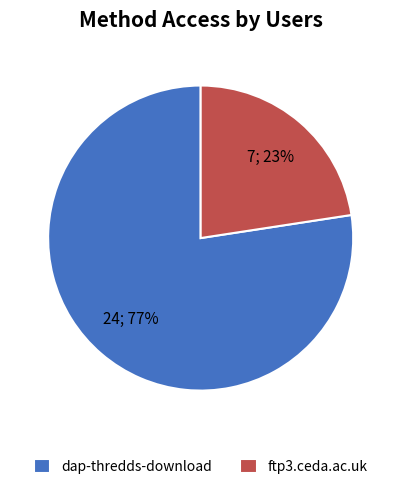

Between dap-thredds-download and ftp3.ceda.ac.uk, which is larger?

dap-thredds-download